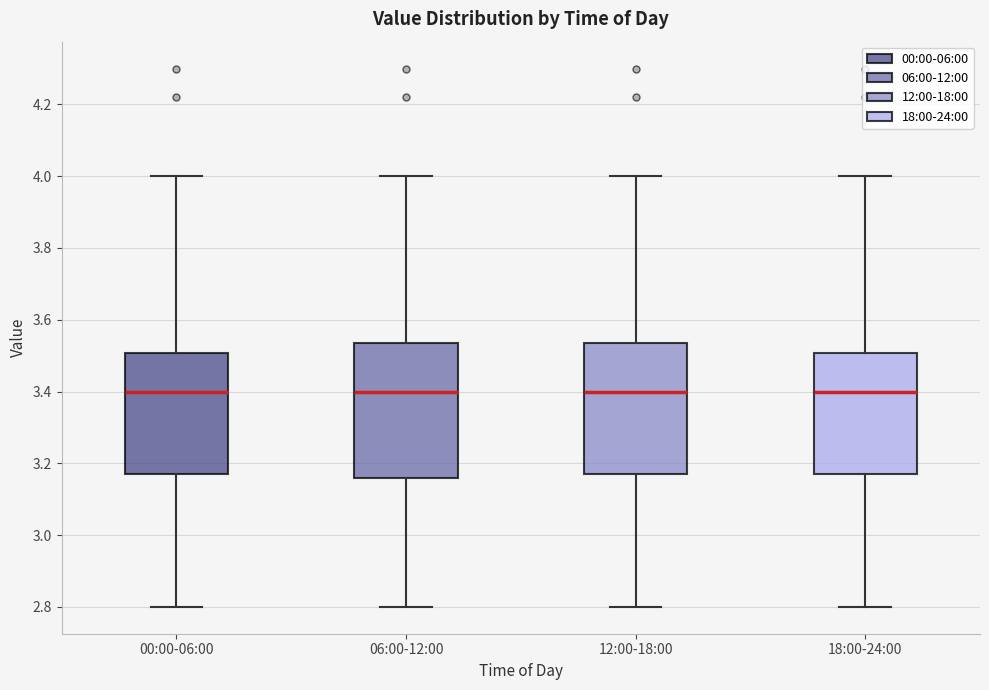

Where does the lower whisker of the box for 18:00-24:00 end on the y-axis? The values are not printed on the chart, so give them approximately, as read against the axis.

2.80